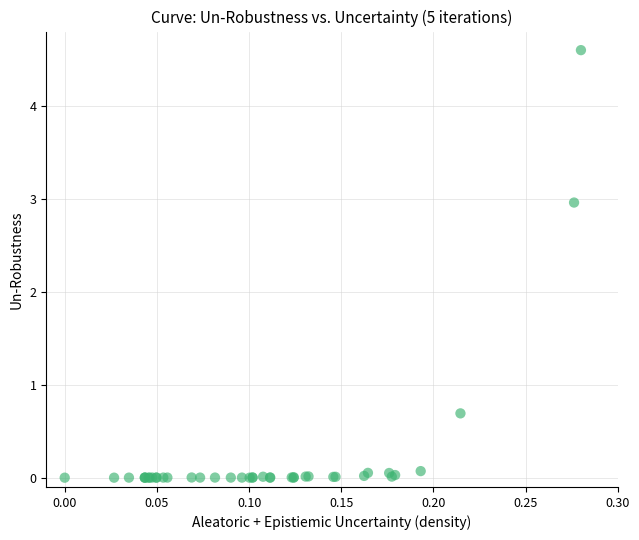

What Y value in the scatter plot is closest to 2?

3.0